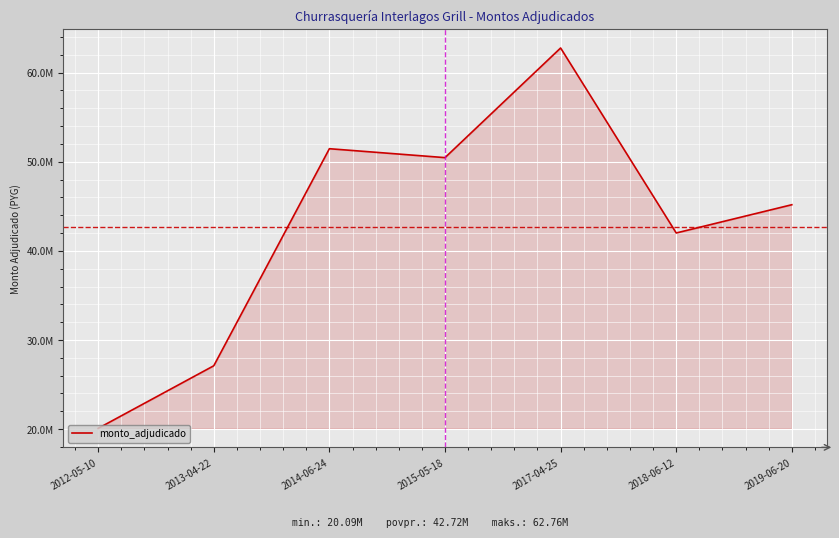

List the labels in order of value, largest first.

2017-04-25, 2014-06-24, 2015-05-18, 2019-06-20, 2018-06-12, 2013-04-22, 2012-05-10